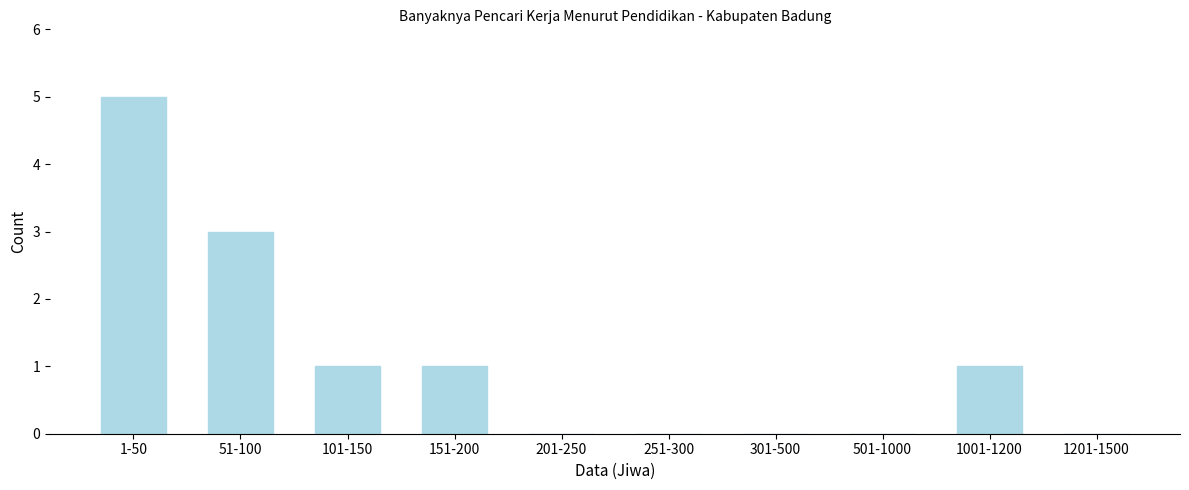

Reading left to right, transcribe all the data shown in this chart.

1-50=5	51-100=3	101-150=1	151-200=1	201-250=0	251-300=0	301-500=0	501-1000=0	1001-1200=1	1201-1500=0